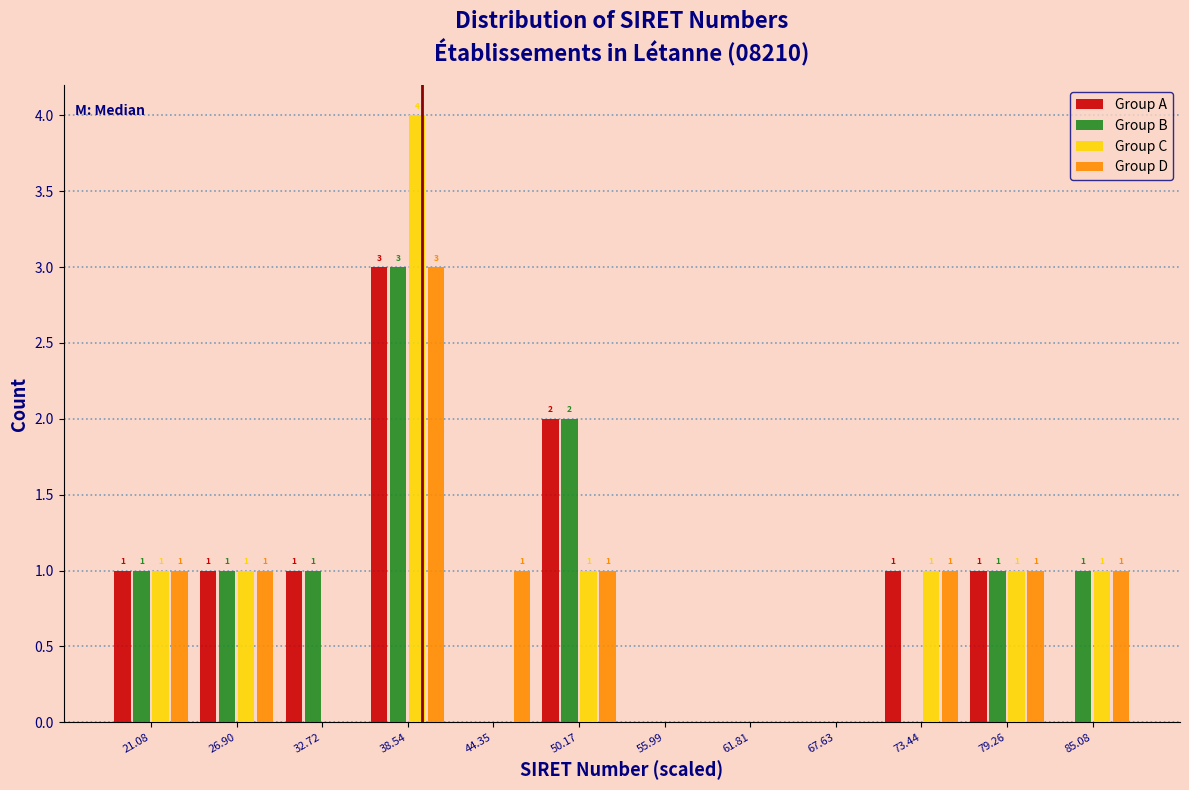

Reading left to right, extract all data points from this chart.

Group A: 21.08=1	26.90=1	32.72=1	38.54=3	44.35=0	50.17=2	55.99=0	61.81=0	67.63=0	73.44=1	79.26=1	85.08=0
Group B: 21.08=1	26.90=1	32.72=1	38.54=3	44.35=0	50.17=2	55.99=0	61.81=0	67.63=0	73.44=0	79.26=1	85.08=1
Group C: 21.08=1	26.90=1	32.72=0	38.54=4	44.35=0	50.17=1	55.99=0	61.81=0	67.63=0	73.44=1	79.26=1	85.08=1
Group D: 21.08=1	26.90=1	32.72=0	38.54=3	44.35=1	50.17=1	55.99=0	61.81=0	67.63=0	73.44=1	79.26=1	85.08=1